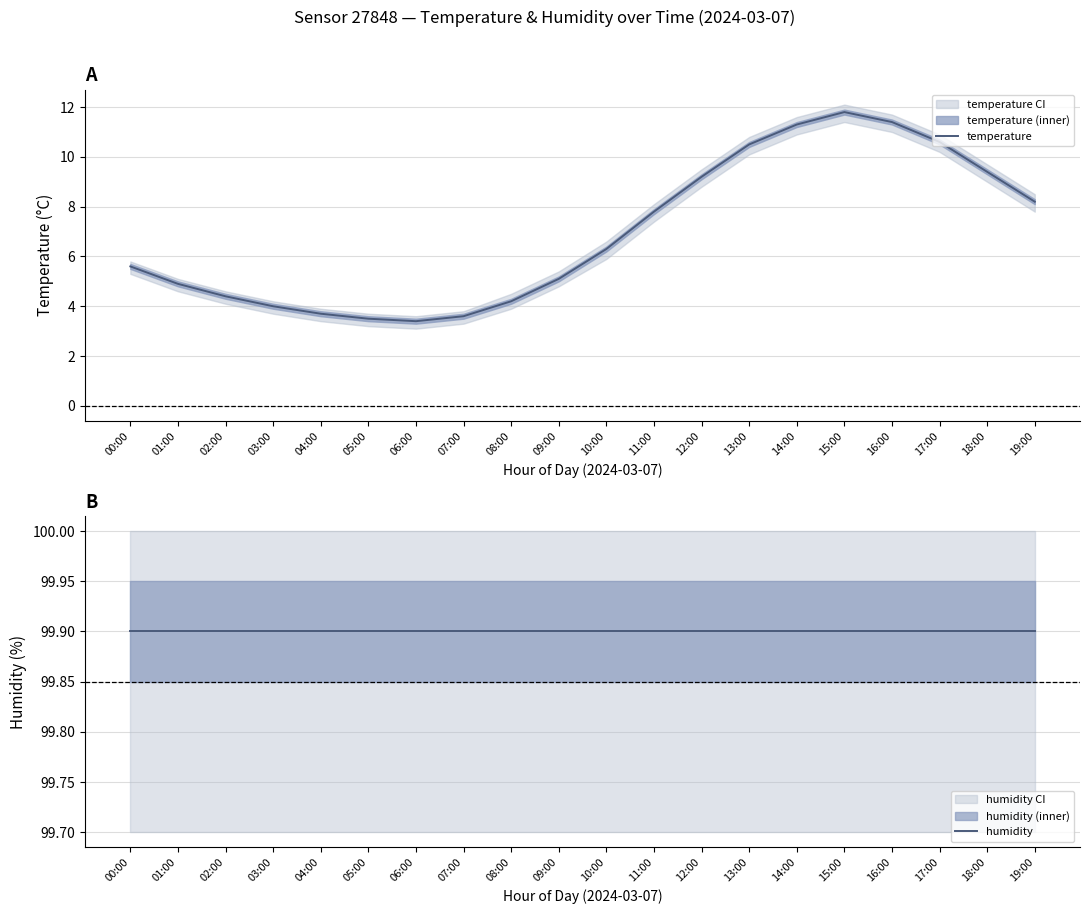

What is the maximum value for humidity?

99.9